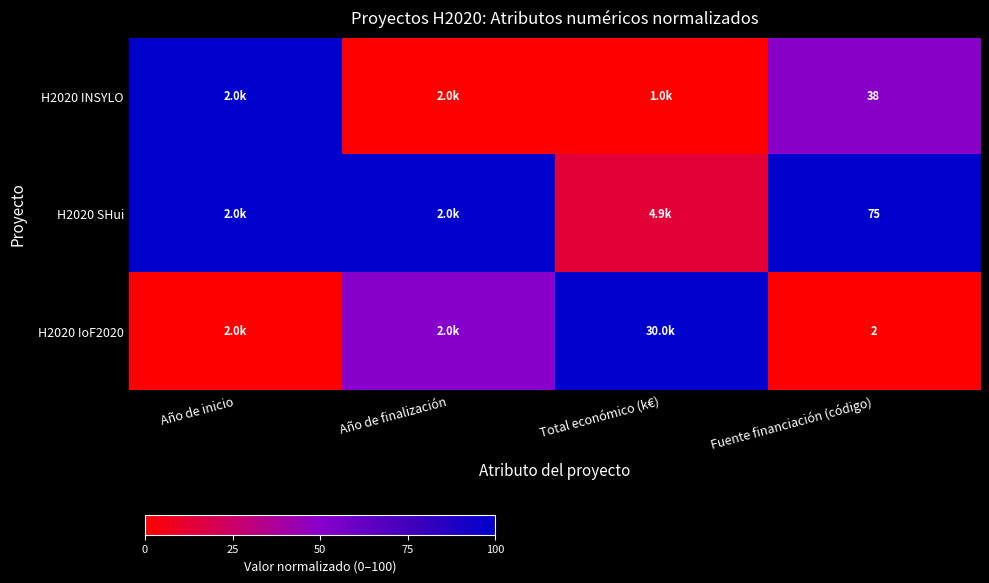

Where is H2020 INSYLO nearest to the value 50?

Fuente financiación (código)